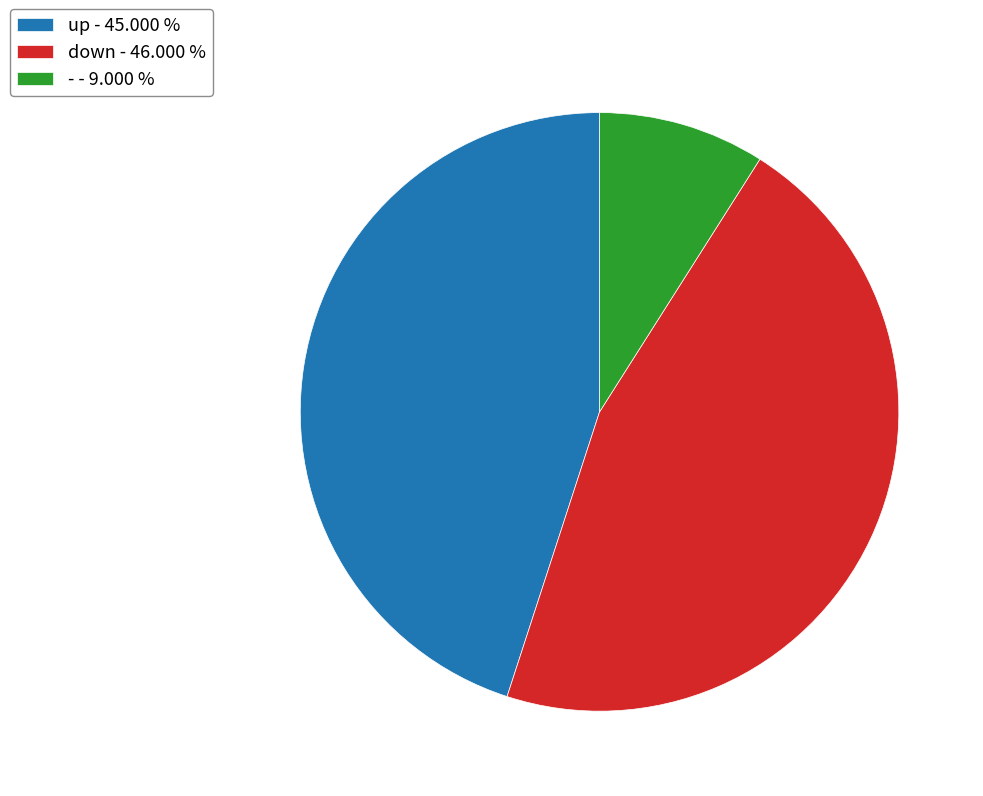

Is the sum of - - 9.000 % and down - 46.000 % greater than half?

Yes